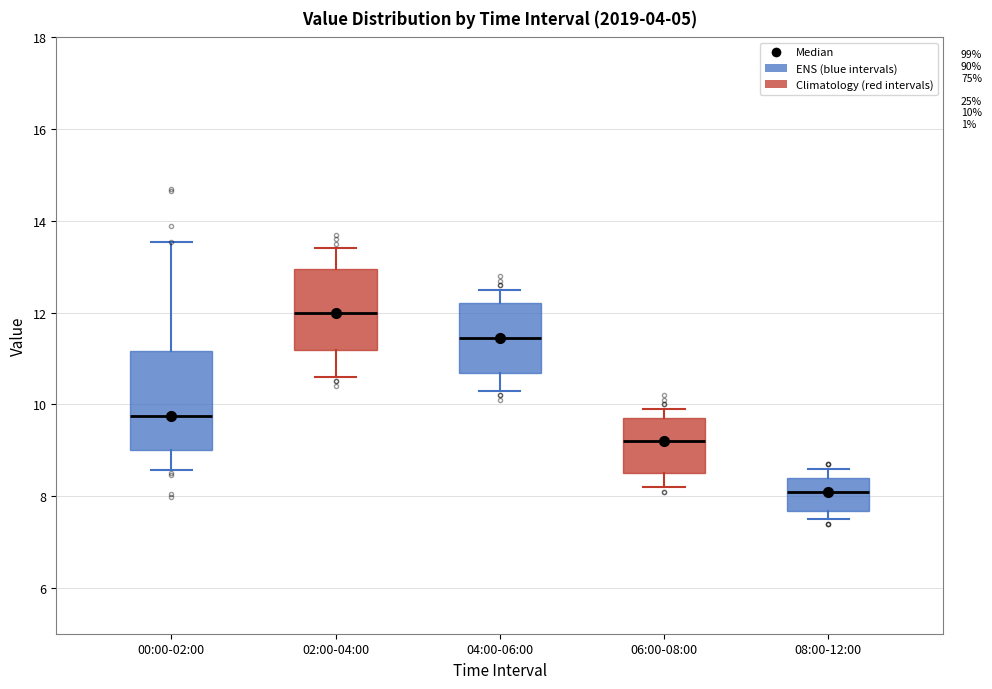

Which box has the highest median line?

02:00-04:00